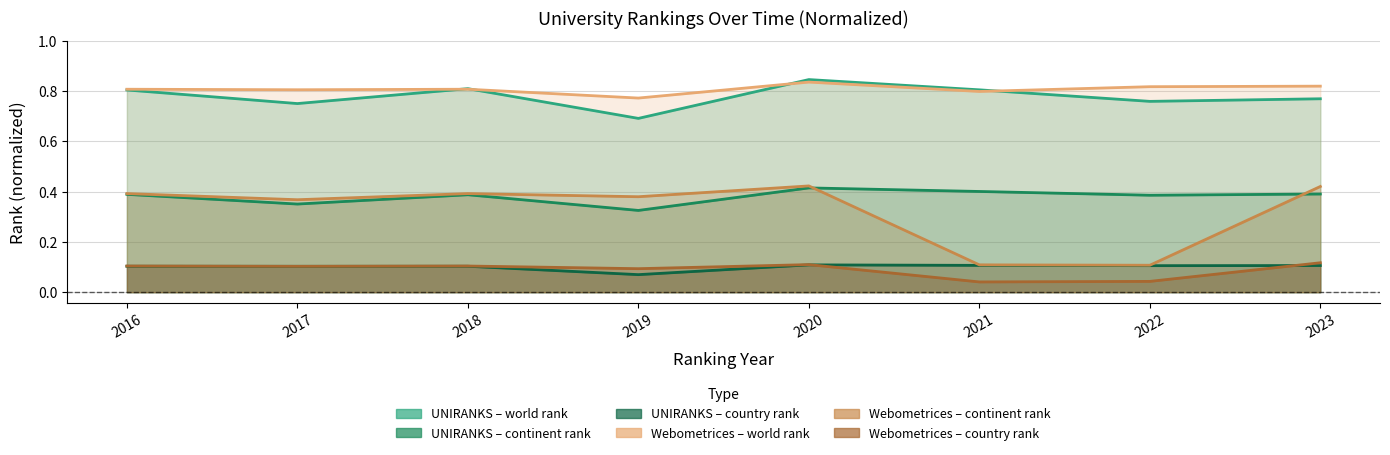

In world rank (UNIRANKS), how many points are higher than both neighbors (excluding endpoints)?

2